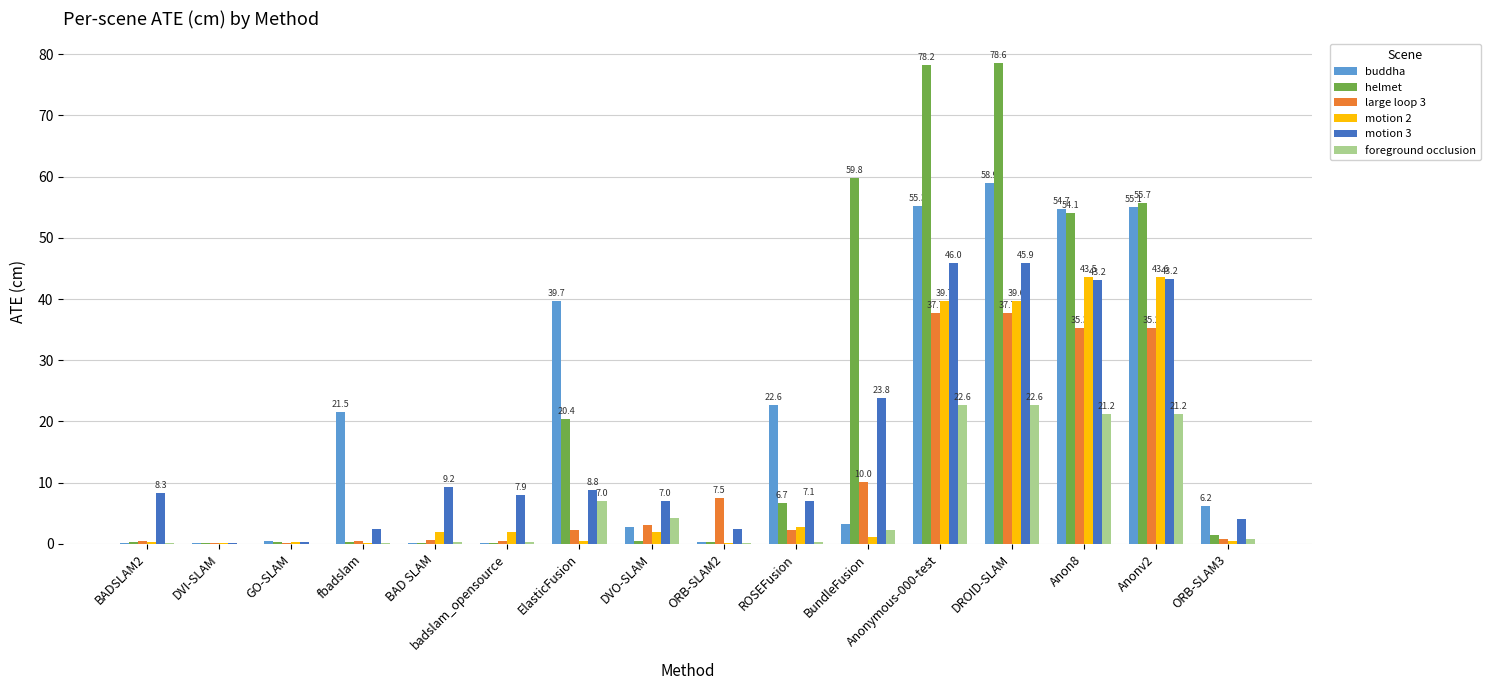

At which label is buddha closest to 29?

ROSEFusion